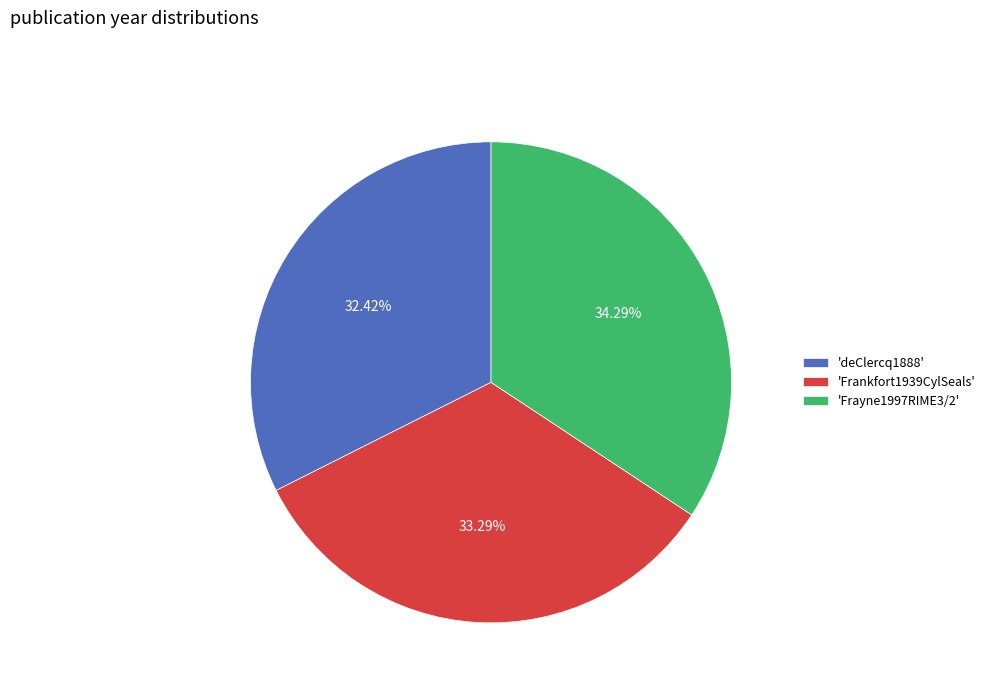

Do 'Frayne1997RIME3/2' and 'deClercq1888' together represent more than half of the pie?

Yes